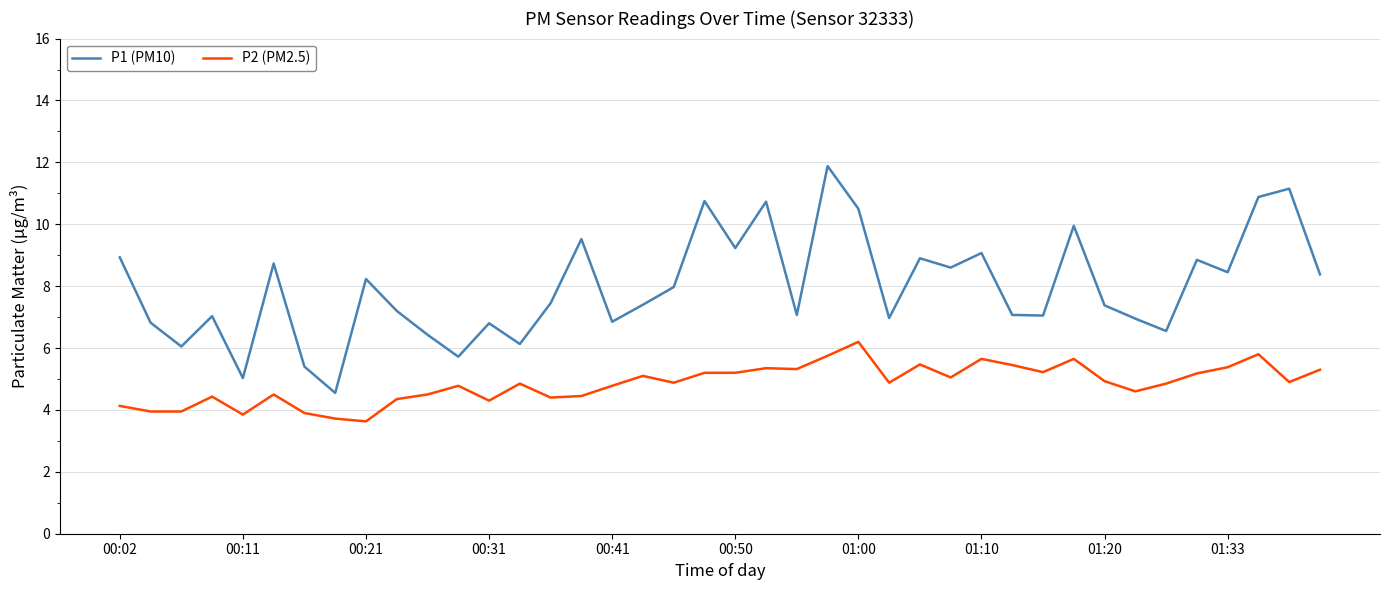

What is the difference between the maximum and minimum values in the P2 (PM2.5) series?

2.6